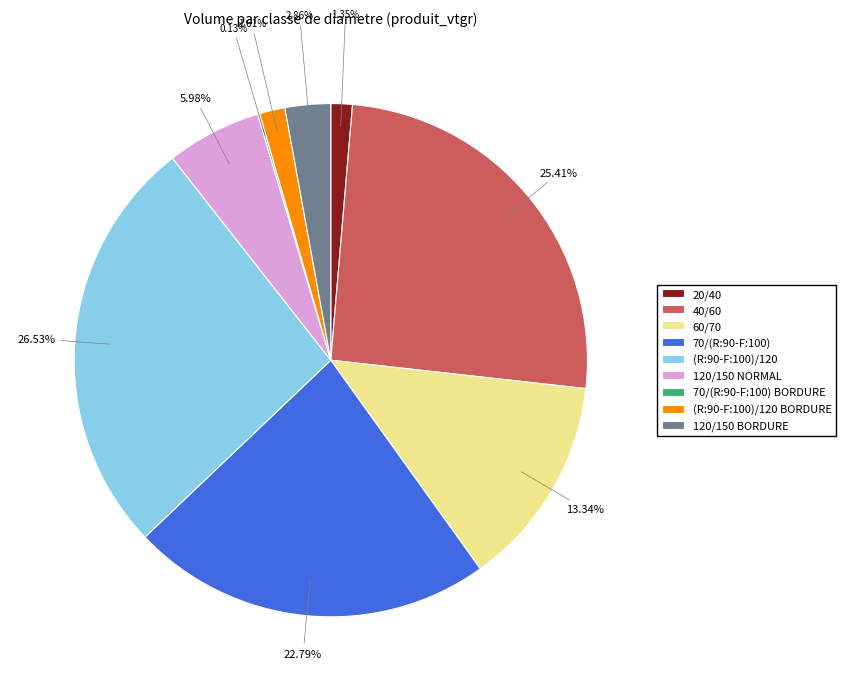

Do 20/40 and (R:90-F:100)/120 together represent more than half of the pie?

No